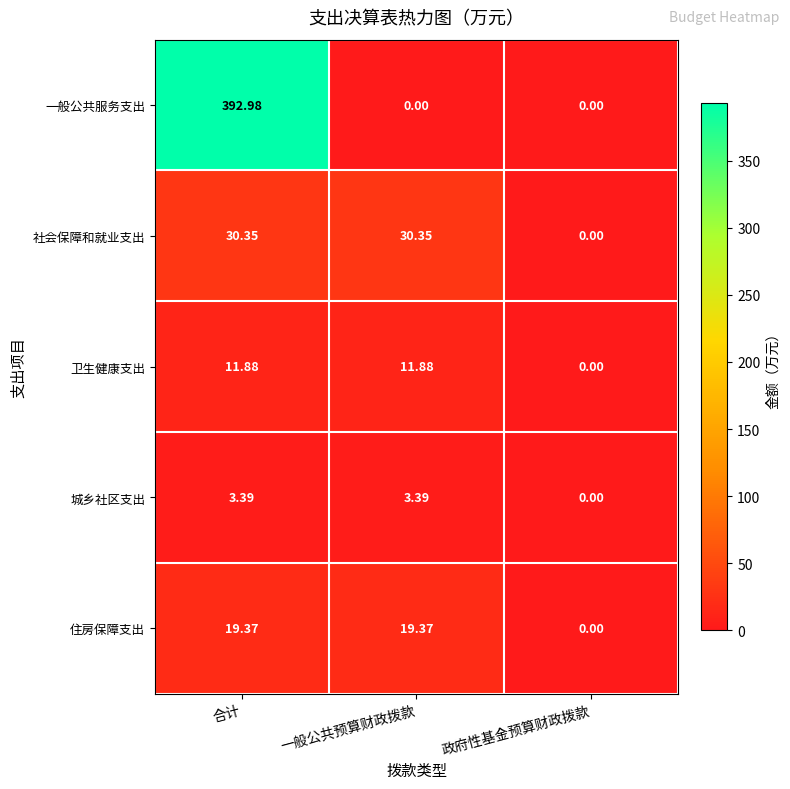

Where is 社会保障和就业支出 nearest to the value 15?

政府性基金预算财政拨款